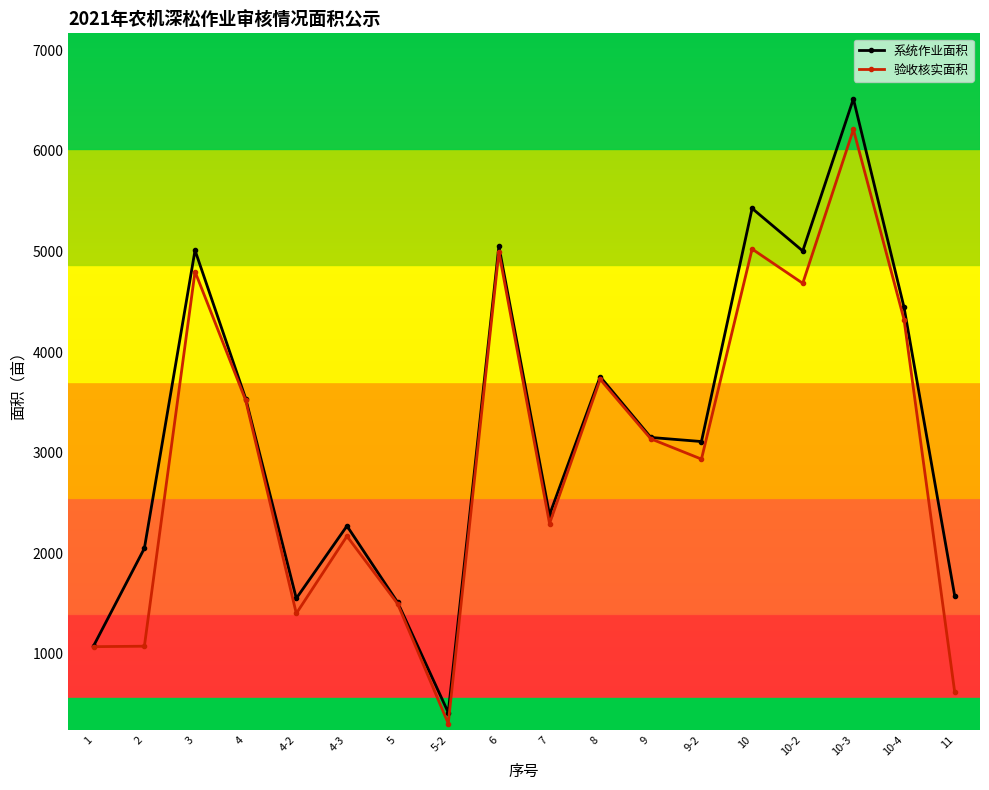

What is the lowest value of the 验收核实面积 series?

307.4